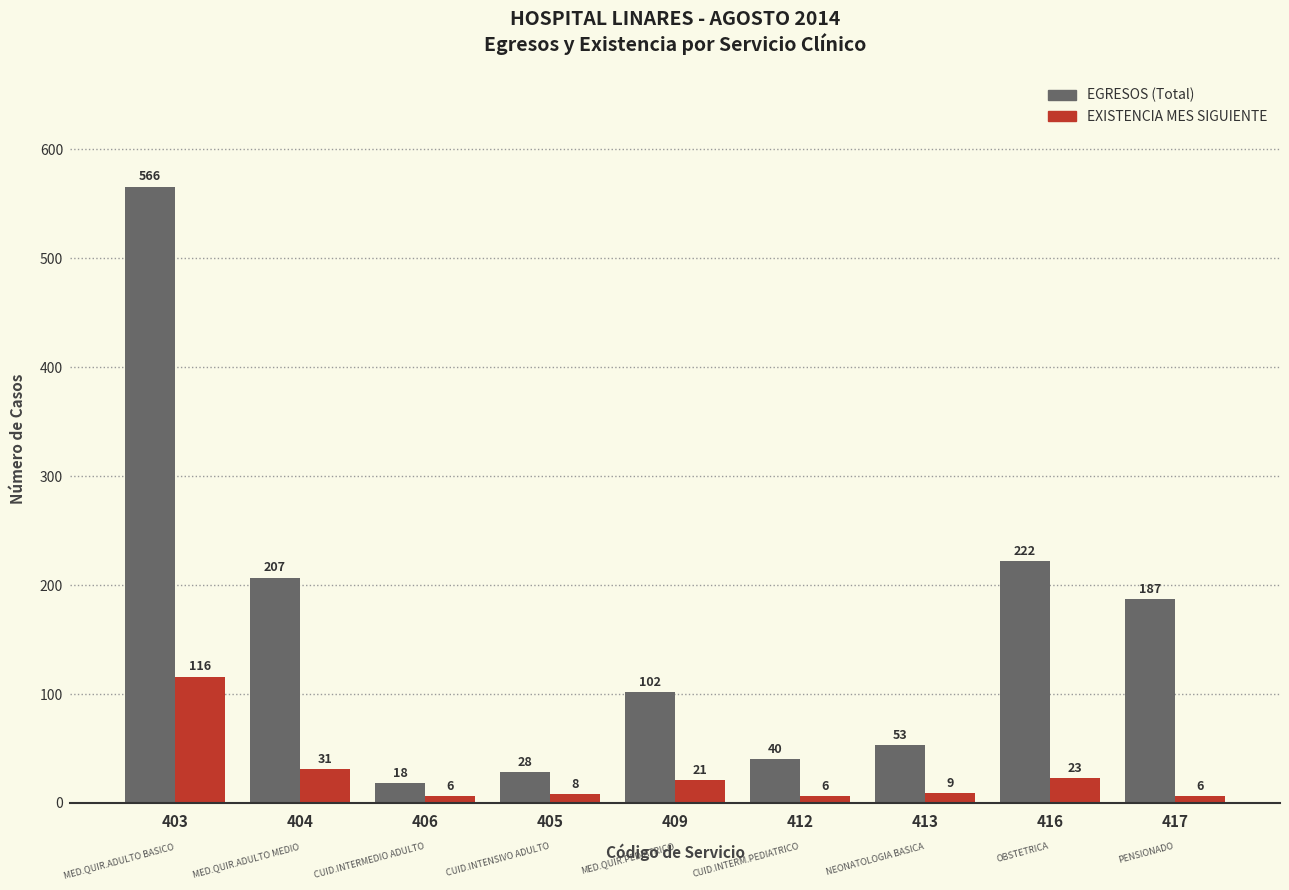

How many groups of bars are there?

9